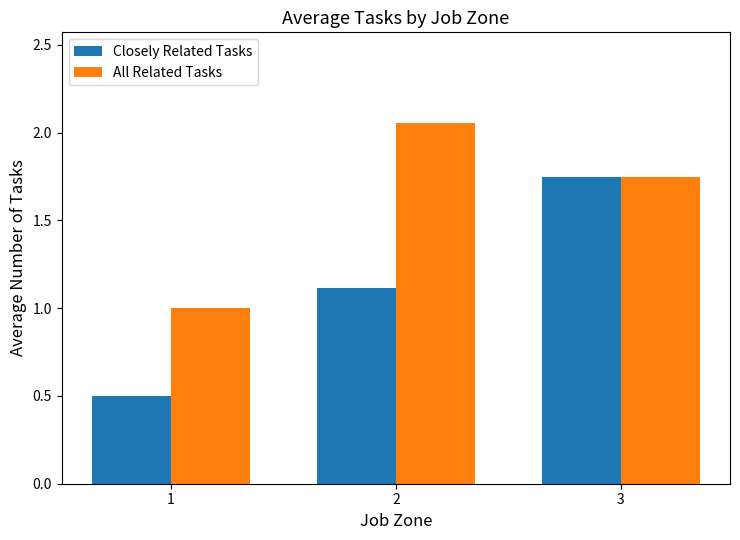

Is it true that Closely Related Tasks equals 0.1 at 1?

False